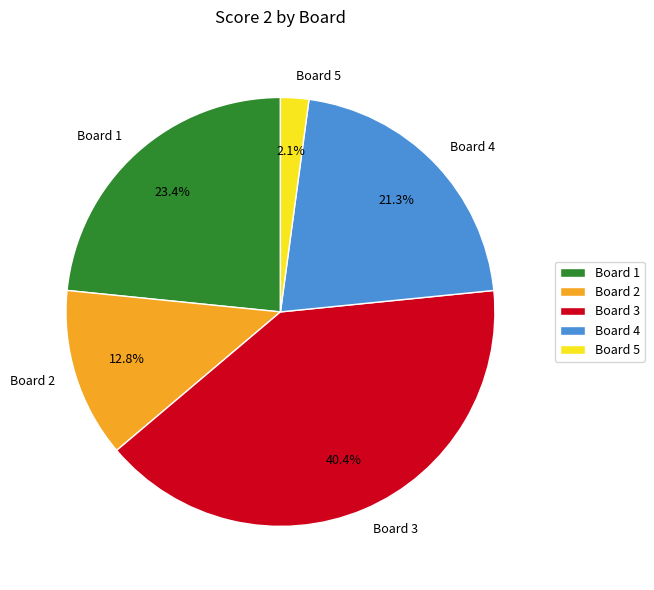

Which has a higher value, Board 3 or Board 5?

Board 3